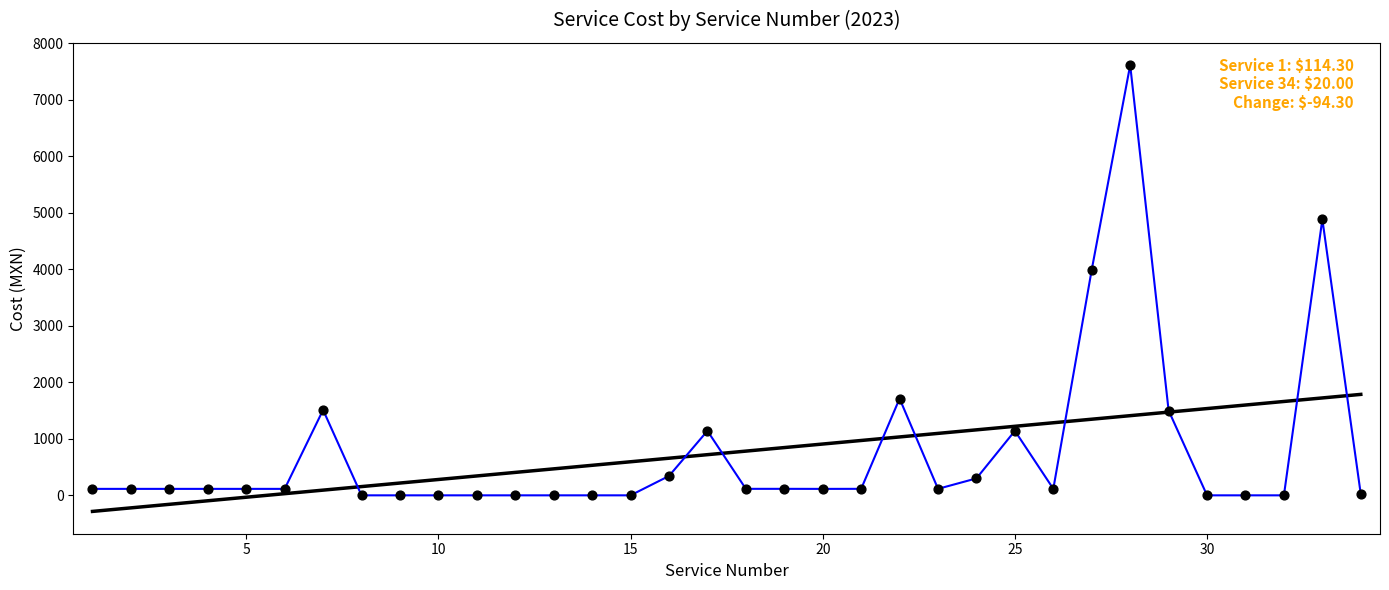

What is the minimum value shown in the chart?

-284.4